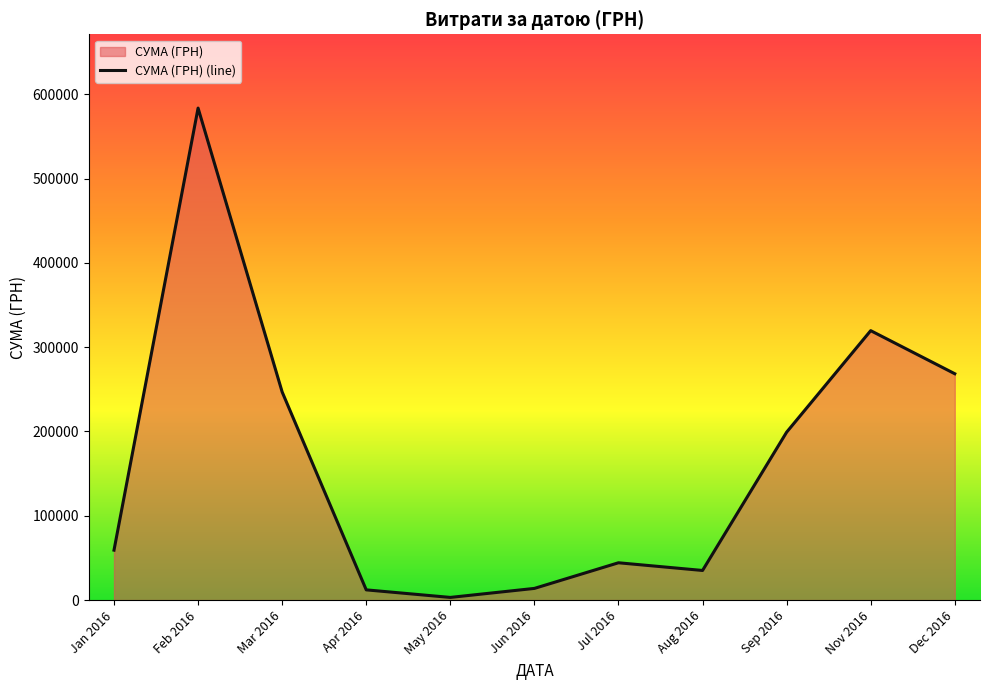

What is the difference between the values at Sep 2016 and Aug 2016?

164015.2